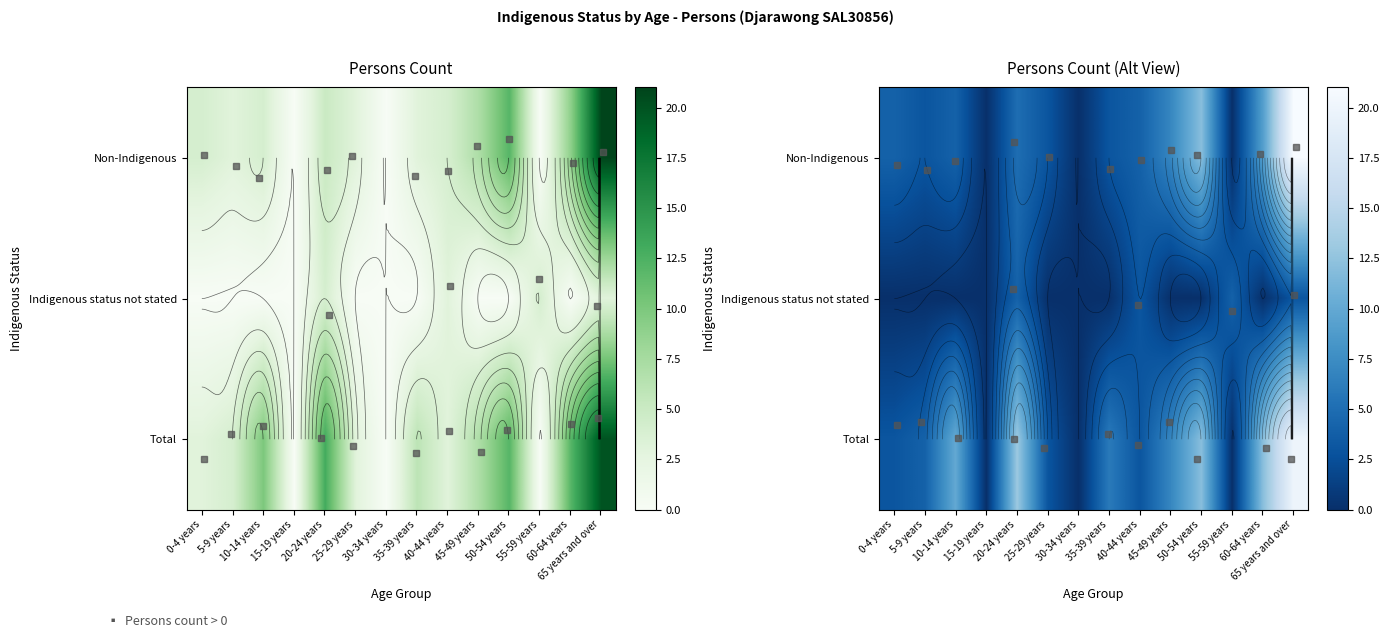

Rank the series by their average value, from highest to lowest.

Total, Non-Indigenous, Indigenous status not stated